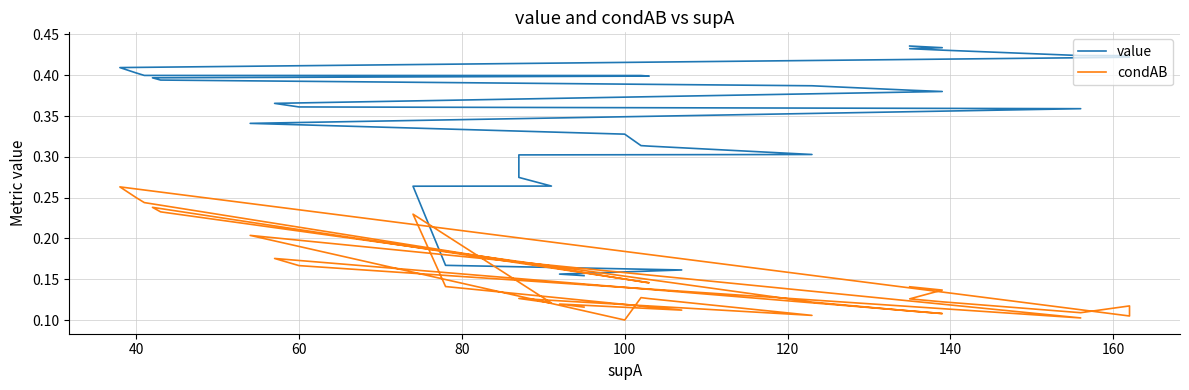

What are all the series names shown in the legend?

value, condAB